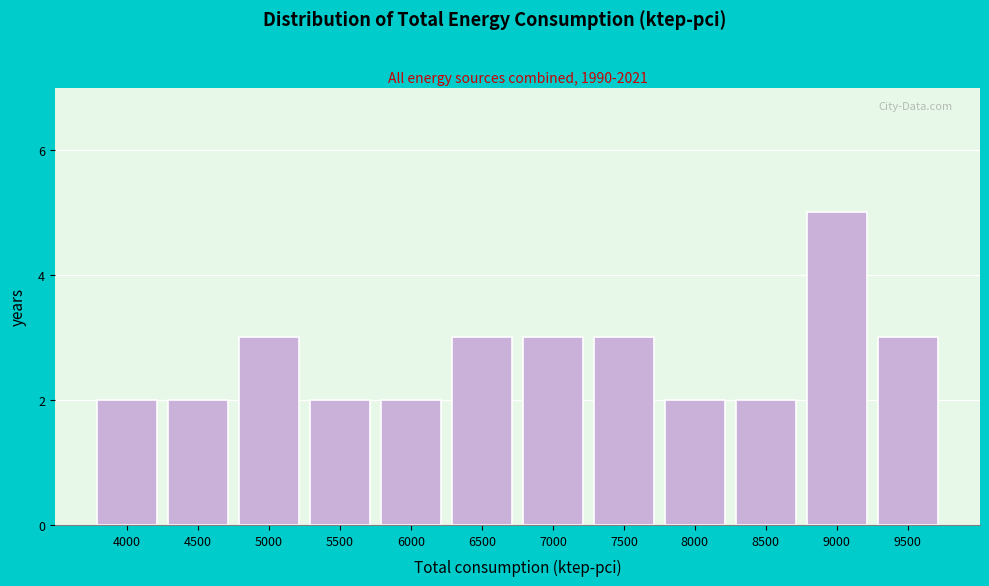

Reading left to right, list all the values displayed in this chart.

2	2	3	2	2	3	3	3	2	2	5	3